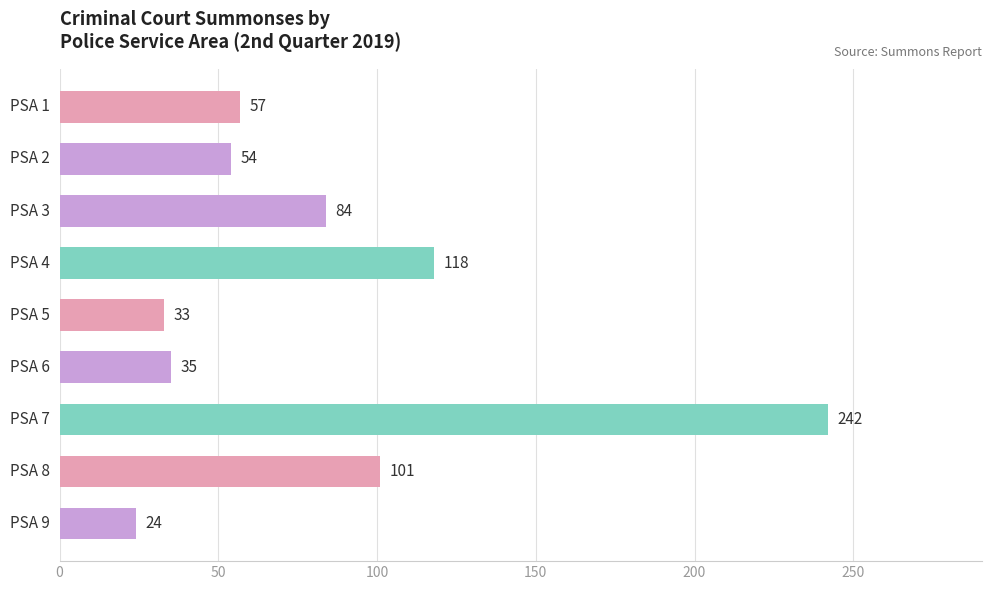

What is the difference between the maximum and minimum values?

218